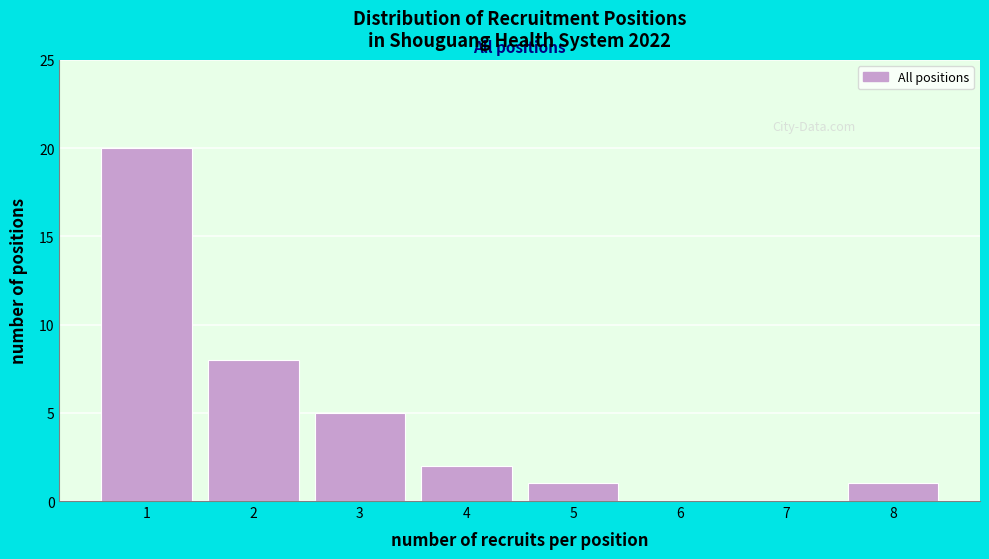

Reading left to right, list all the values displayed in this chart.

1=20	2=8	3=5	4=2	5=1	6=0	7=0	8=1